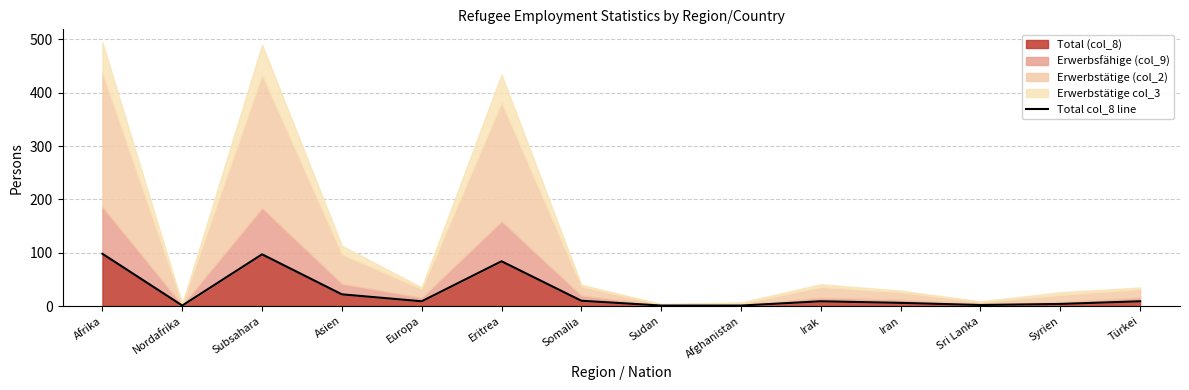

Between Sudan and Eritrea, which is larger?

Eritrea